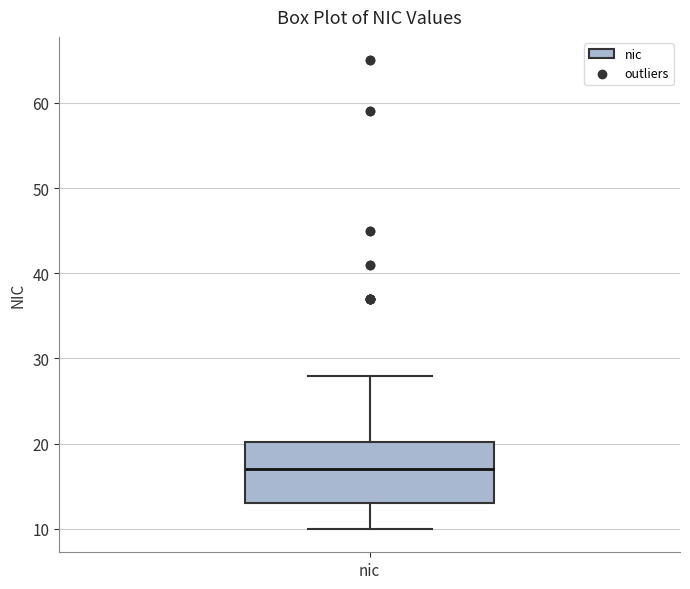

Transcribe this box plot: give where the median line is, the range the box spans, and where the two whiskers end, as read against the y-axis. The values are not printed on the chart, so give them approximately, as read against the axis.

median 17, box 13 to 20, whiskers 10 to 28